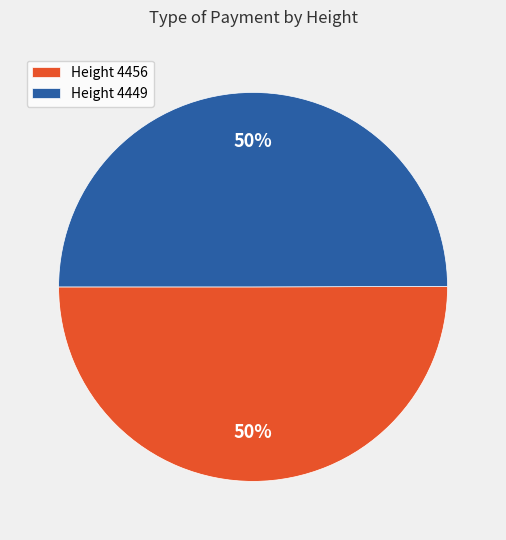

To the nearest percent, what portion does Height 4456 represent?

50%